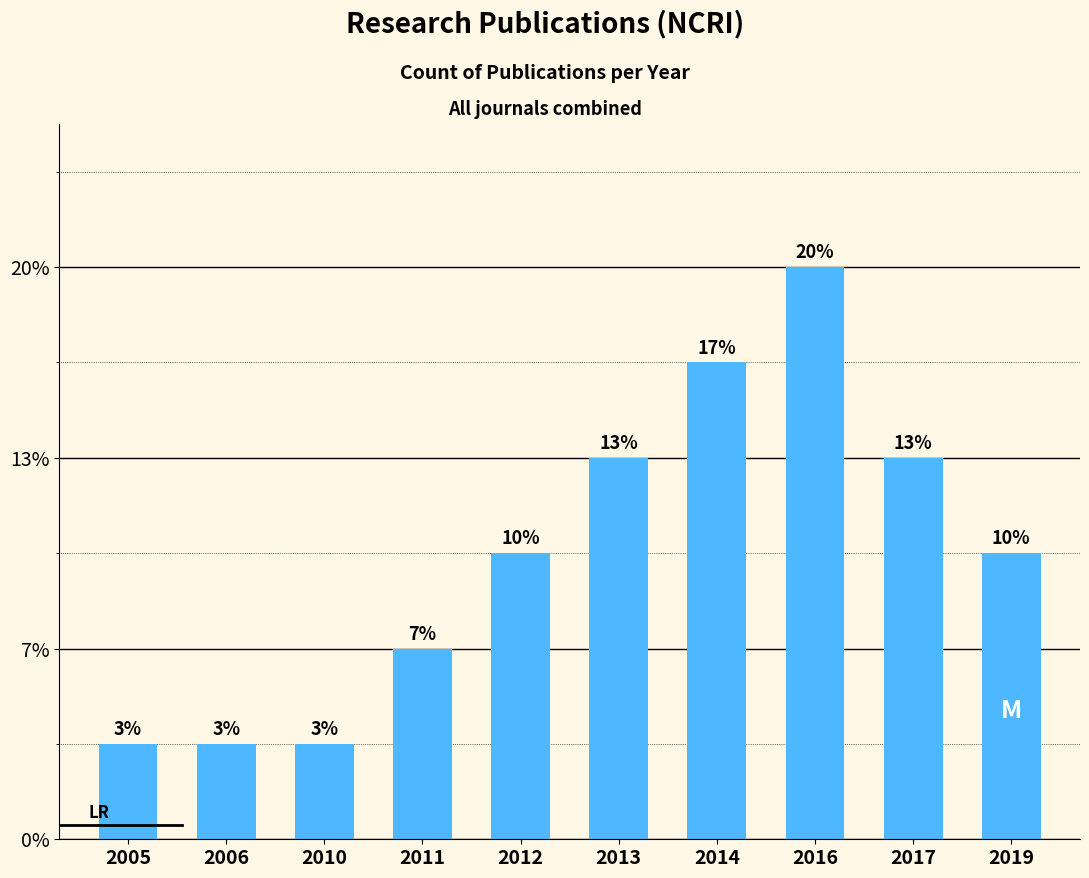

Are the bars horizontal?

No